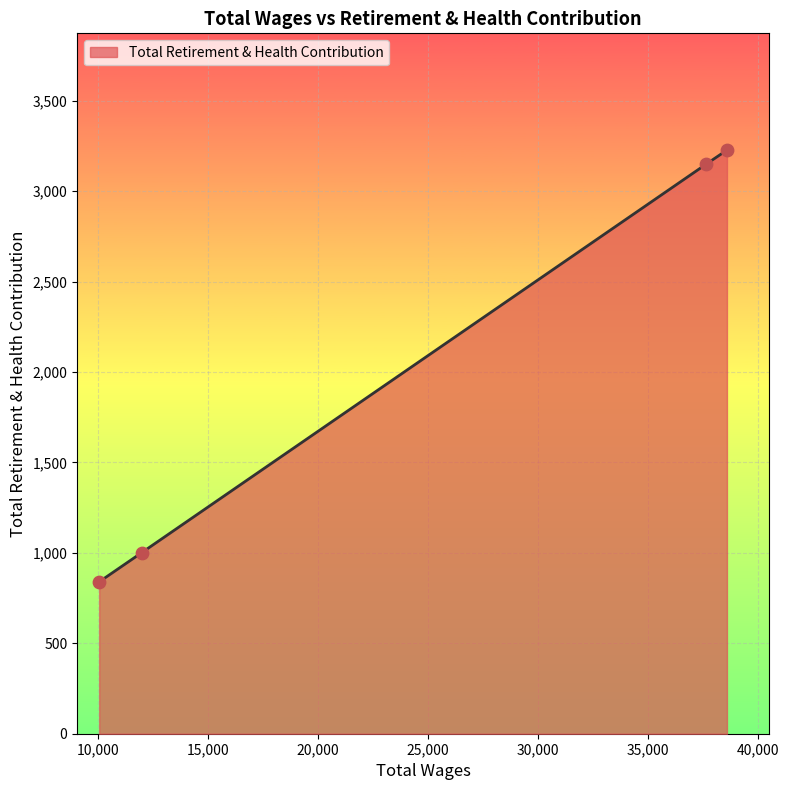

What is the greatest value displayed?

3227